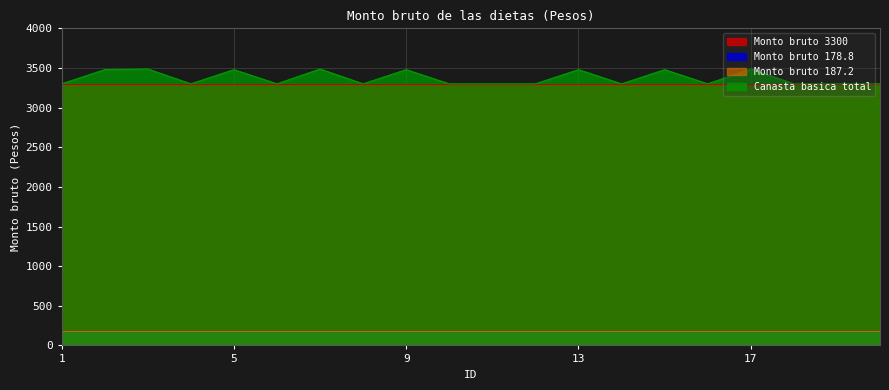

Reading right to left, transcribe all the data shown in this chart.

Monto bruto 3300: 20=3300.0	19=3300.0	18=3300.0	17=3300.0	16=3300.0	15=3300.0	14=3300.0	13=3300.0	12=3300.0	11=3300.0	10=3300.0	9=3300.0	8=3300.0	7=3300.0	6=3300.0	5=3300.0	4=3300.0	3=3300.0	2=3300.0	1=3300.0
Monto bruto 178.8: 20=178.8	19=178.8	18=178.8	17=178.8	16=178.8	15=178.8	14=178.8	13=178.8	12=178.8	11=178.8	10=178.8	9=178.8	8=178.8	7=178.8	6=178.8	5=178.8	4=178.8	3=178.8	2=178.8	1=178.8
Monto bruto 187.2: 20=187.2	19=187.2	18=187.2	17=187.2	16=187.2	15=187.2	14=187.2	13=187.2	12=187.2	11=187.2	10=187.2	9=187.2	8=187.2	7=187.2	6=187.2	5=187.2	4=187.2	3=187.2	2=187.2	1=187.2
Canasta basica total: 20=3300.0	19=3300.0	18=3300.0	17=3487.2	16=3300.0	15=3478.8	14=3300.0	13=3478.8	12=3300.0	11=3300.0	10=3300.0	9=3478.8	8=3300.0	7=3487.2	6=3300.0	5=3478.8	4=3300.0	3=3487.2	2=3478.8	1=3300.0